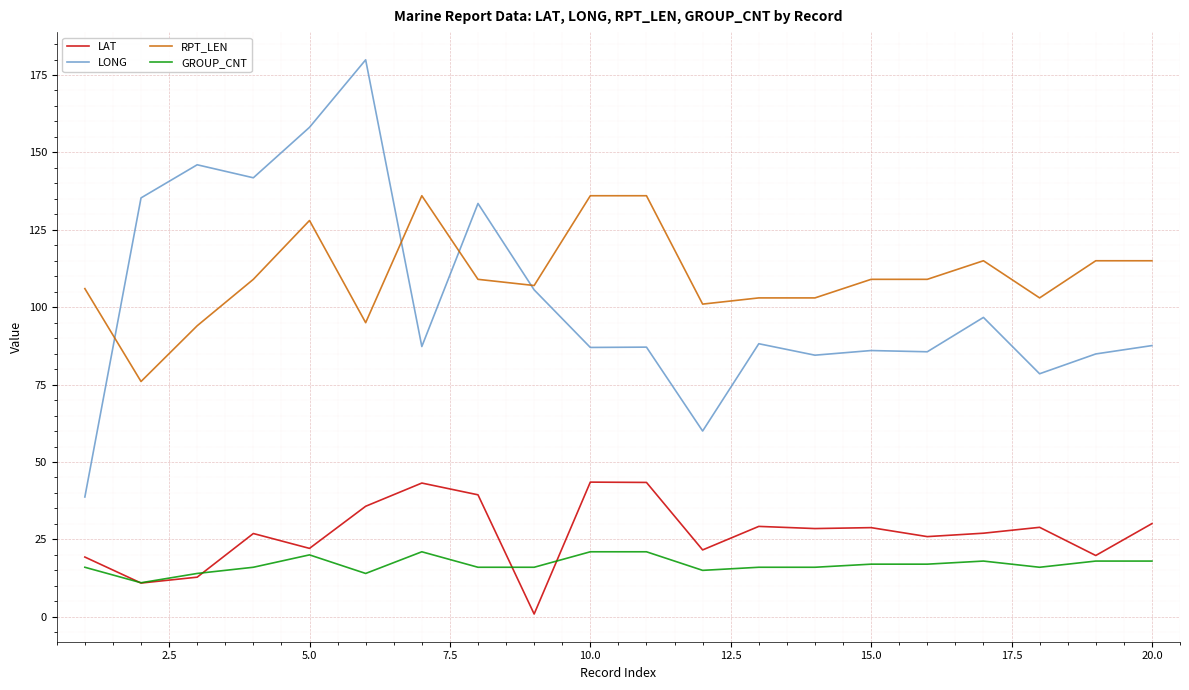

What is the maximum value shown in the chart?

179.9